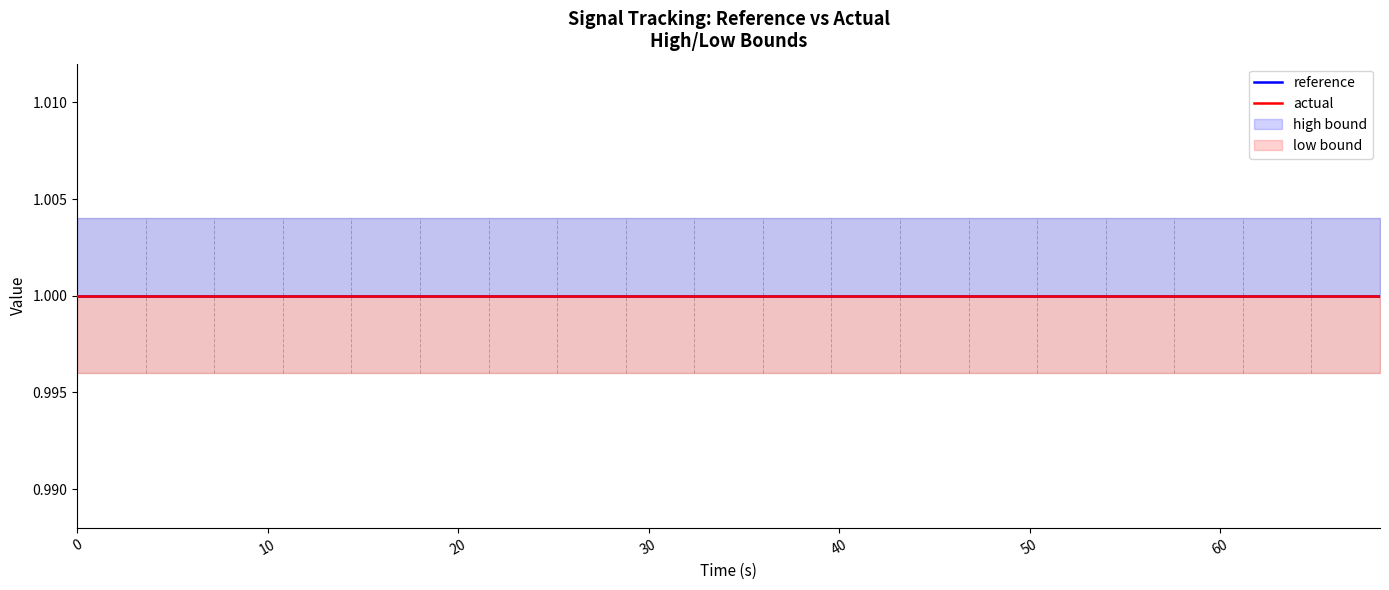

What is the sum of the high values at 12 and 10?

2.0